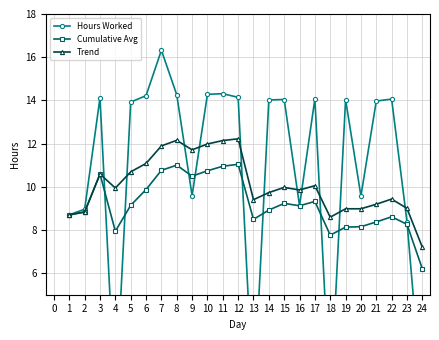

What is the value of the Cumulative Avg point at the 7th from the left?

10.8